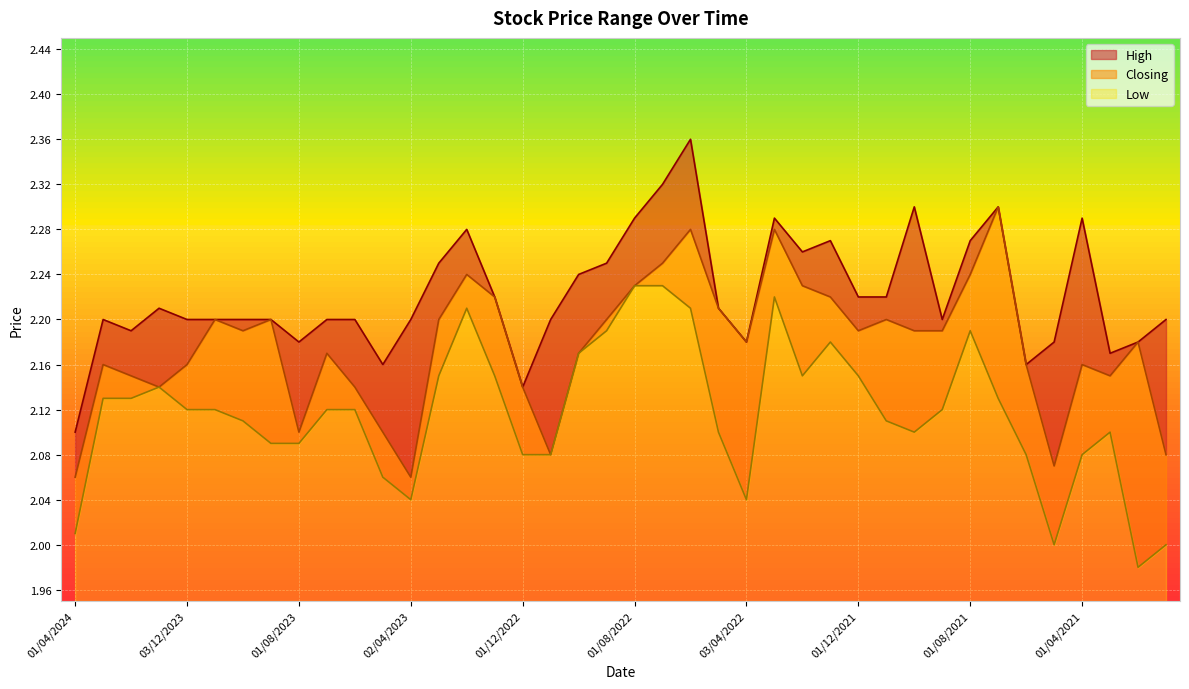

What are all the series names shown in the legend?

High, Closing, Low